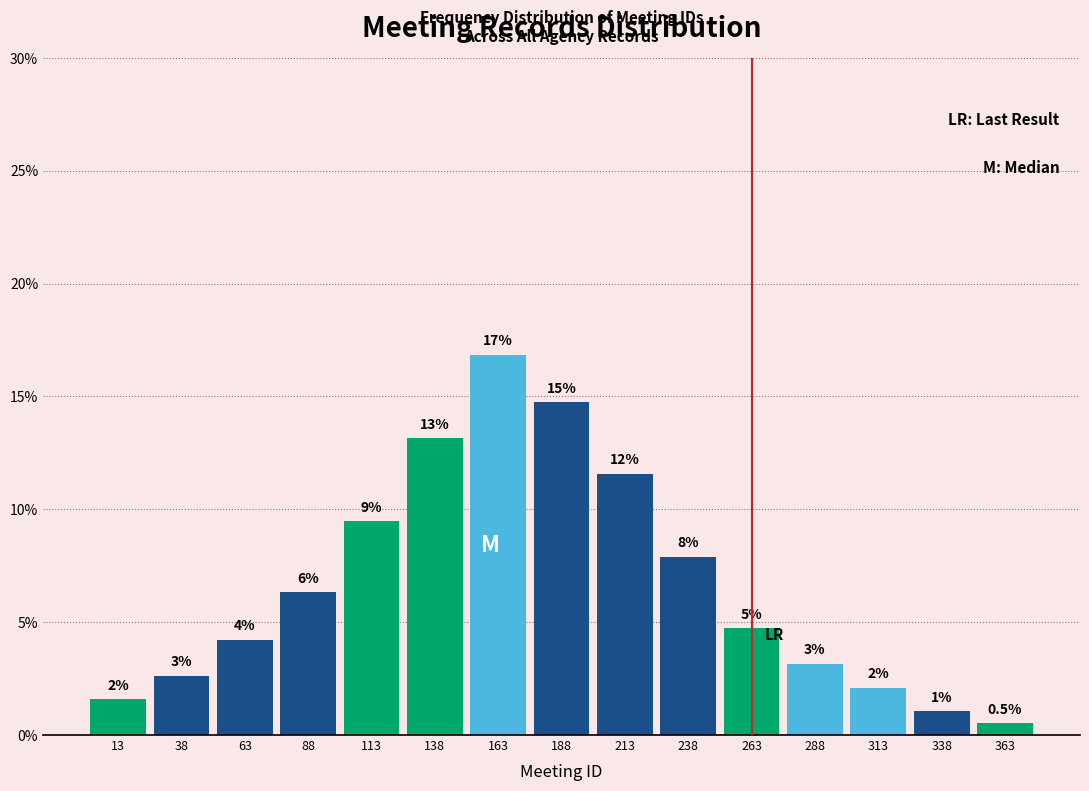

How many bars are there in total?

15